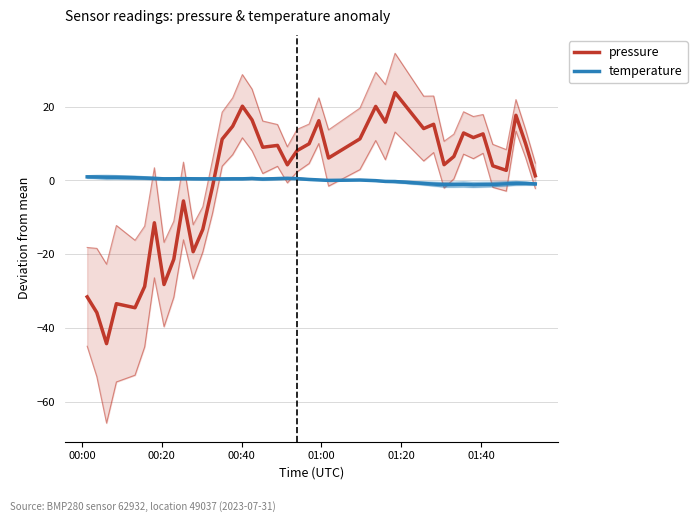

In temperature, how many points are higher than both neighbors (excluding endpoints)?

7